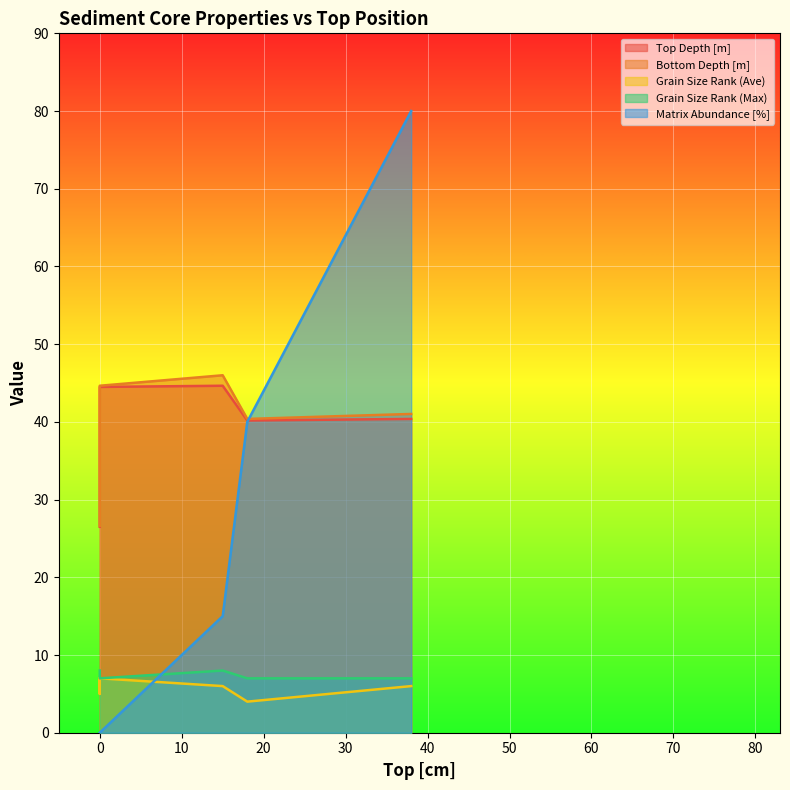

Which category has the highest value across all series?

38